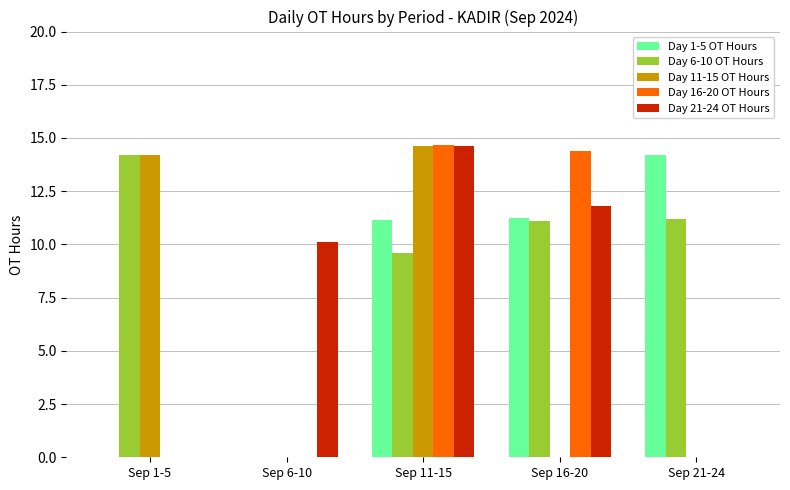

Reading left to right, list all the values displayed in this chart.

Day 1-5 OT Hours: Sep 1-5=0.0	Sep 6-10=0.0	Sep 11-15=11.1	Sep 16-20=11.2	Sep 21-24=14.2
Day 6-10 OT Hours: Sep 1-5=14.2	Sep 6-10=0.0	Sep 11-15=9.6	Sep 16-20=11.1	Sep 21-24=11.2
Day 11-15 OT Hours: Sep 1-5=14.2	Sep 6-10=0.0	Sep 11-15=14.6	Sep 16-20=0.0	Sep 21-24=0.0
Day 16-20 OT Hours: Sep 1-5=0.0	Sep 6-10=0.0	Sep 11-15=14.7	Sep 16-20=14.4	Sep 21-24=0.0
Day 21-24 OT Hours: Sep 1-5=0.0	Sep 6-10=10.1	Sep 11-15=14.6	Sep 16-20=11.8	Sep 21-24=0.0